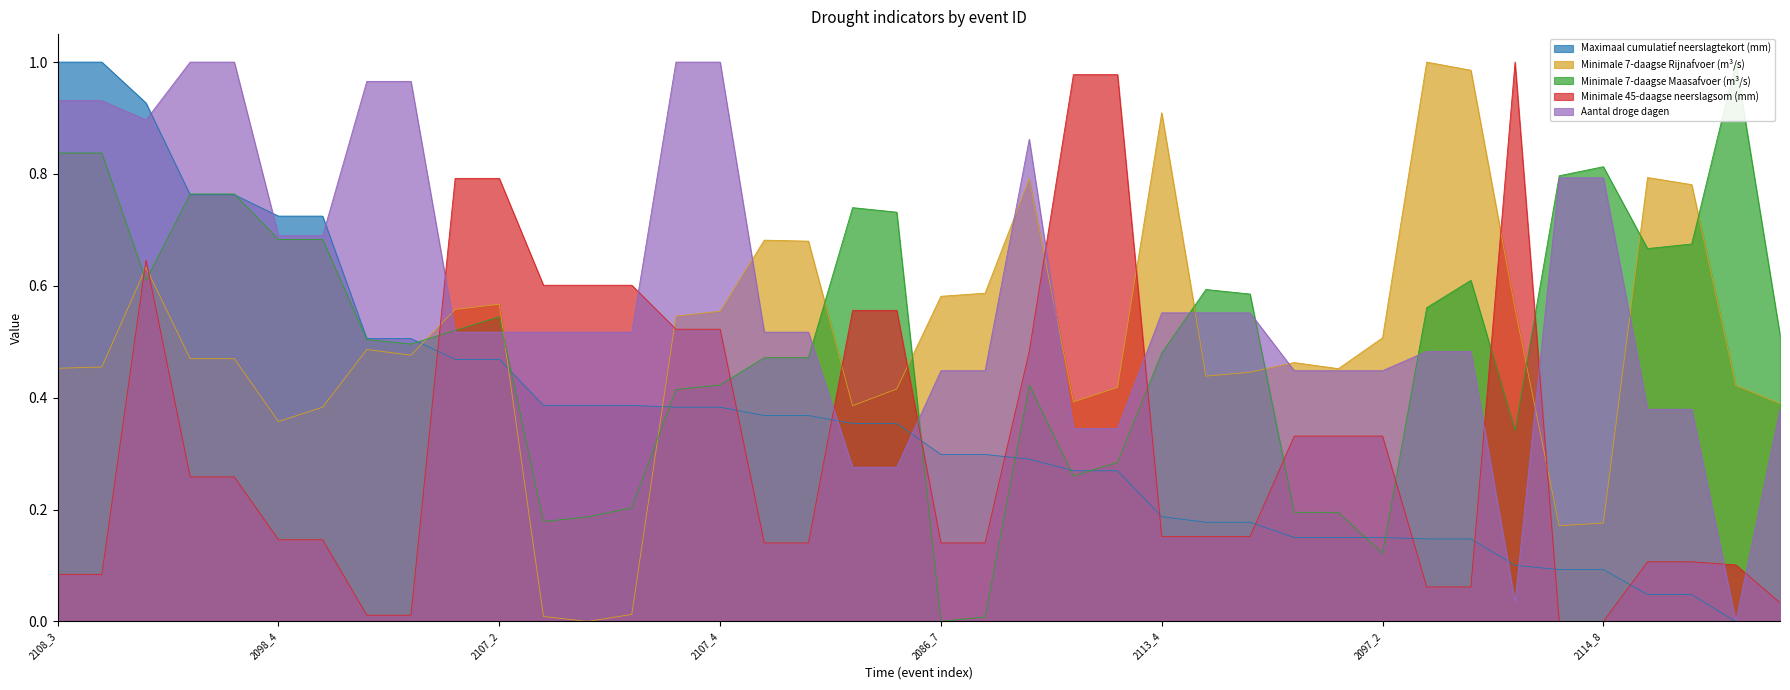

Between 2088_3 and 2091_1, which is larger?

2088_3